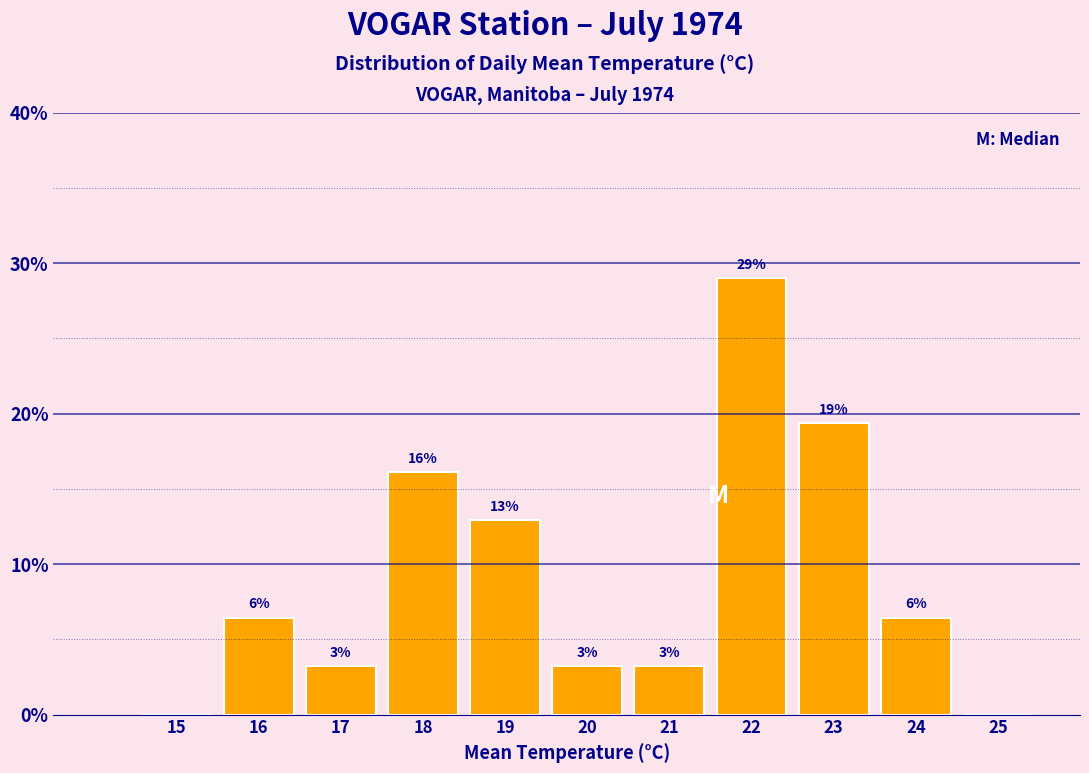

Are the bars horizontal?

No